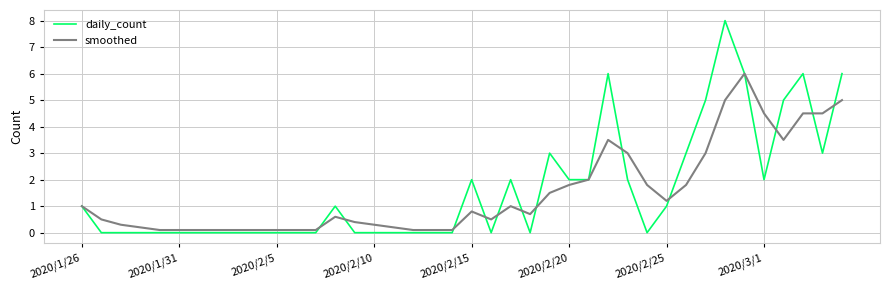

What is the maximum value for daily_count?

8.0